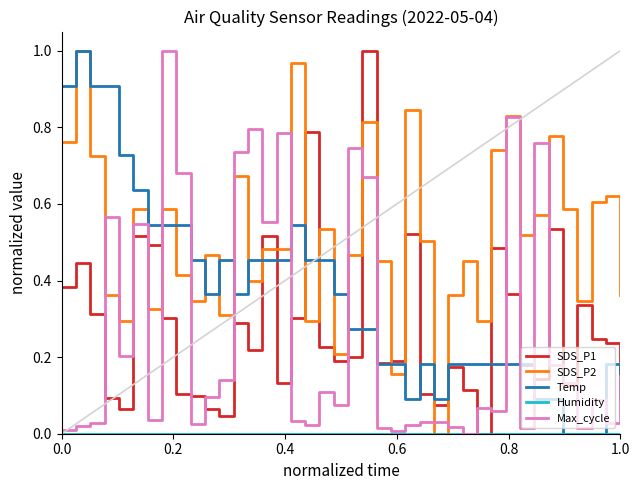

Which series has the largest total across all categories?

SDS_P2